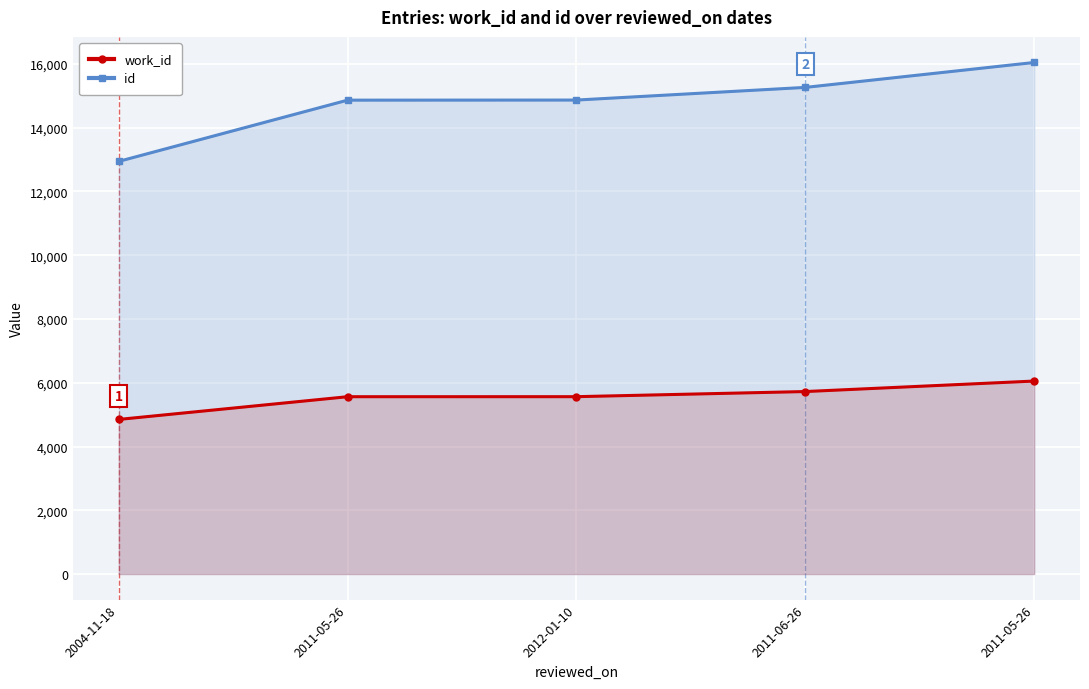

Rank the series by their average value, from lowest to highest.

work_id, id